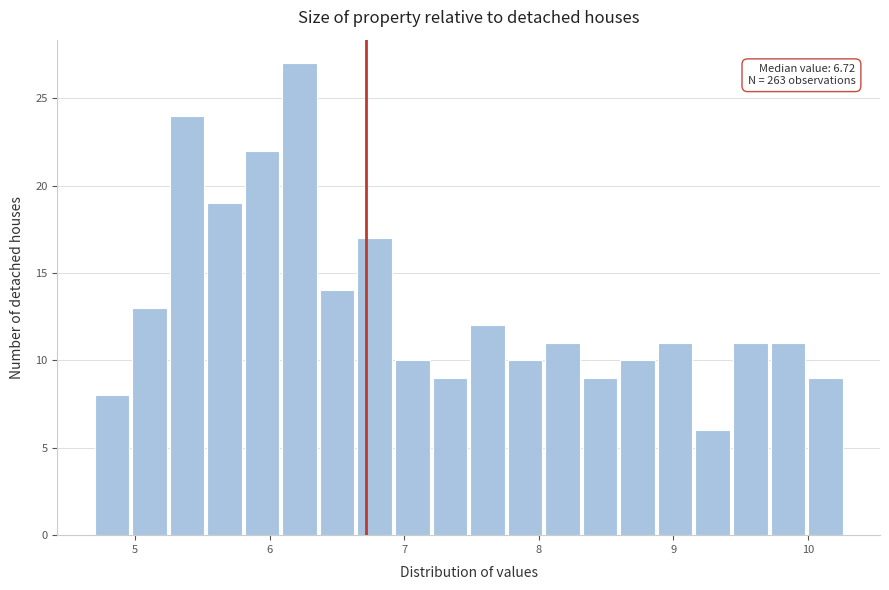

Read against the x-axis, roughly where is the centre of the tallest bar?

6.2